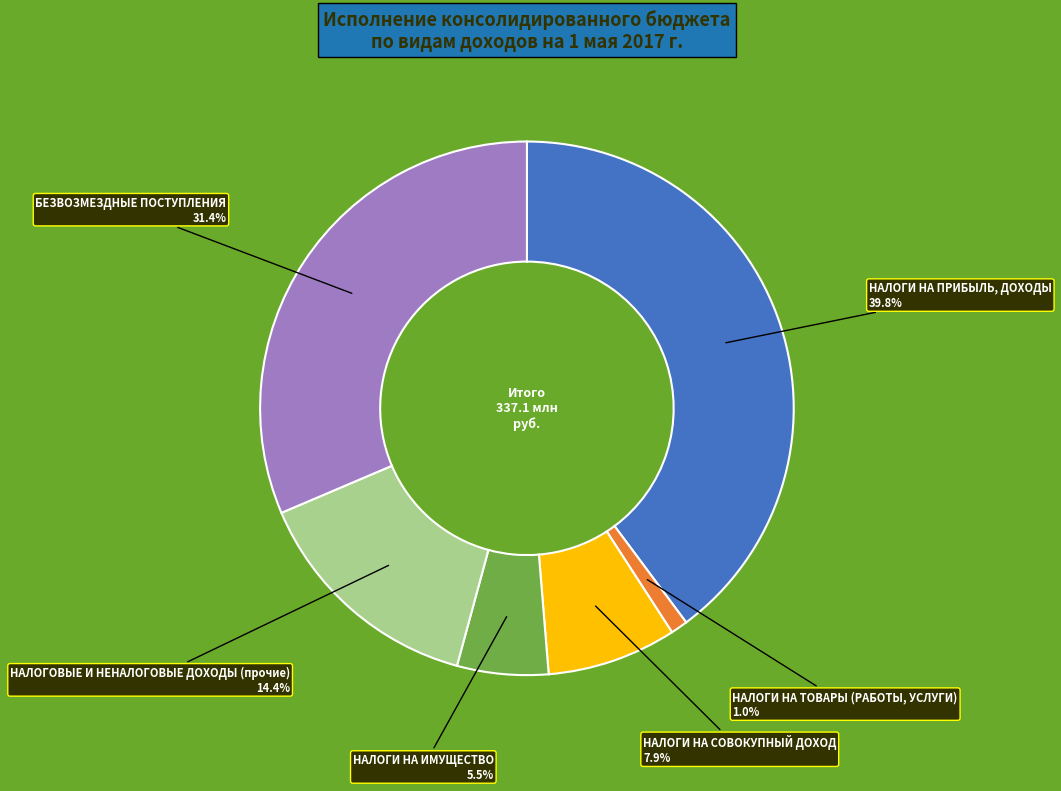

Which category has the smallest portion of the pie?

НАЛОГИ НА ТОВАРЫ (РАБОТЫ, УСЛУГИ)